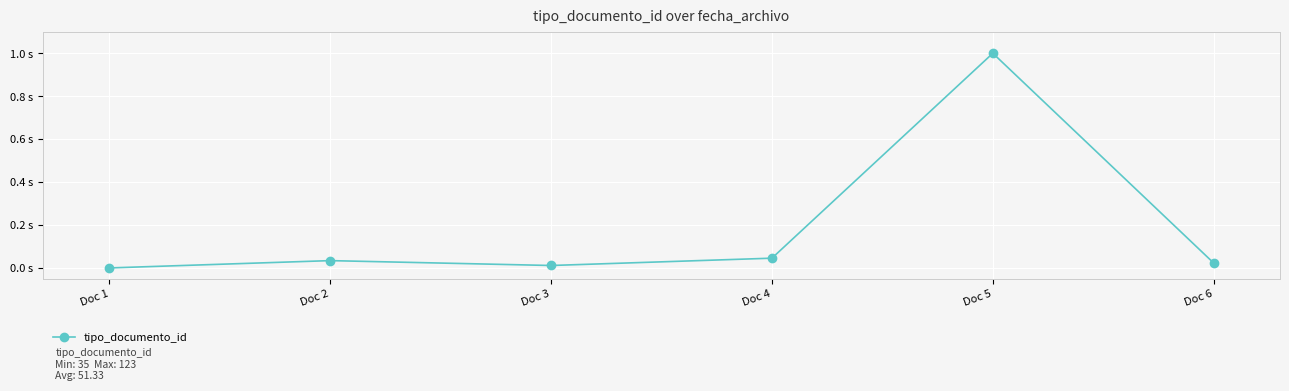

Where is the data nearest to the value 0?

Doc 1